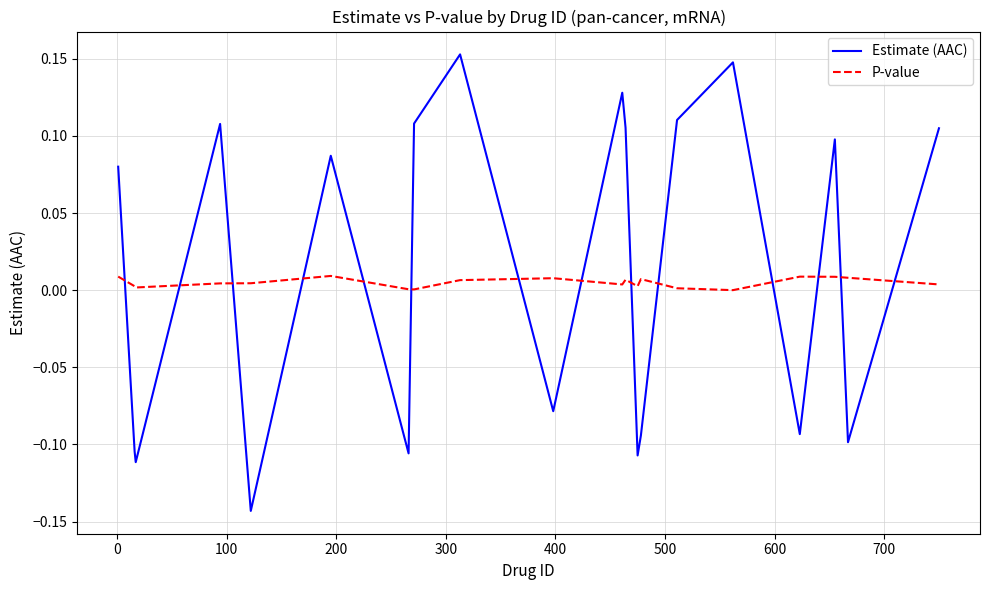

List the series in order of their peak value, highest first.

Estimate (AAC), P-value